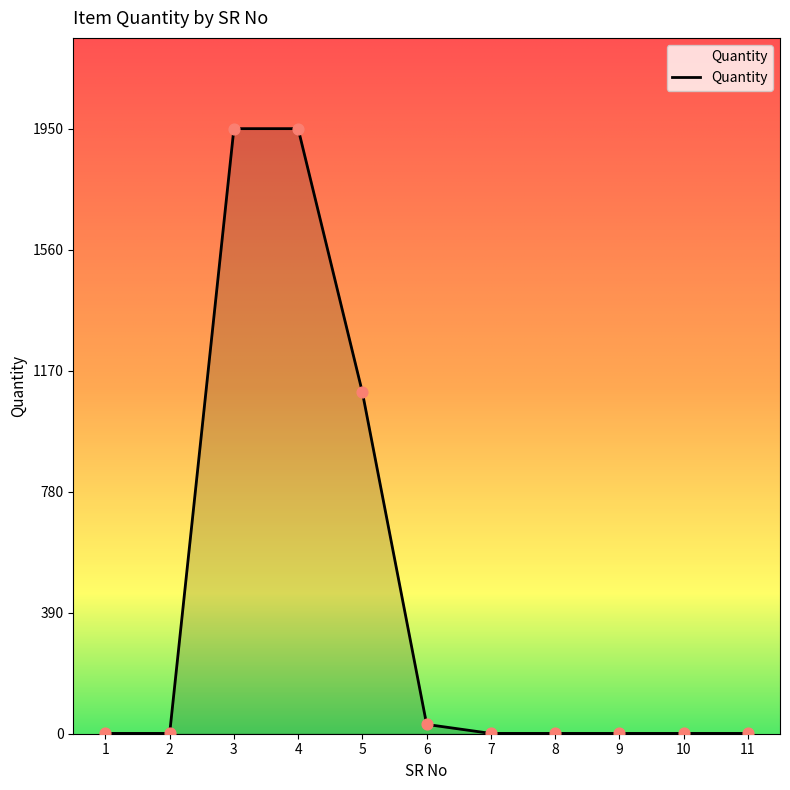

What is the change in value from 3 to 11?

-1949